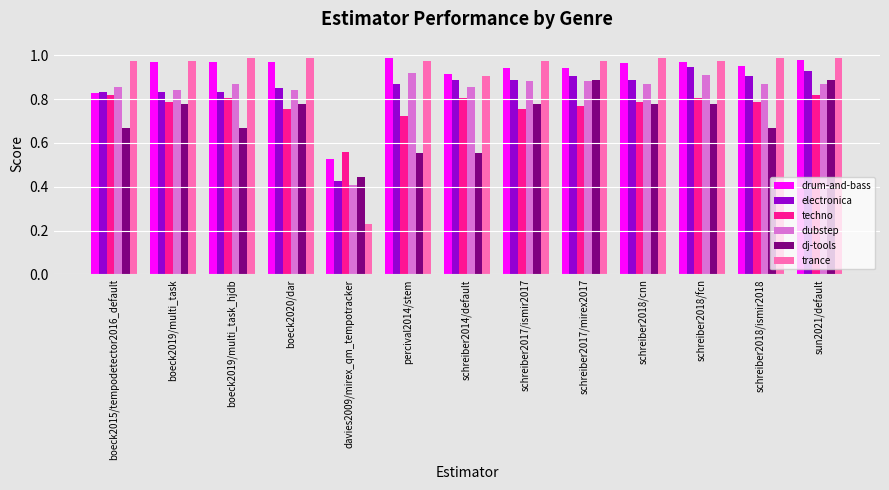

Is it true that electronica equals 0.9 at schreiber2018/fcn?

True